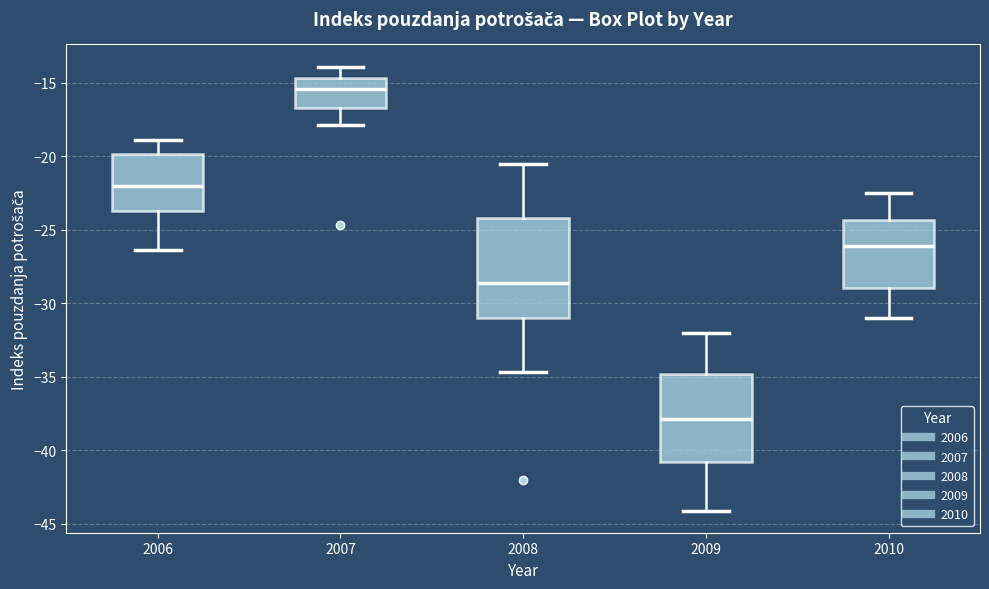

Which box's median line is the lowest?

2009